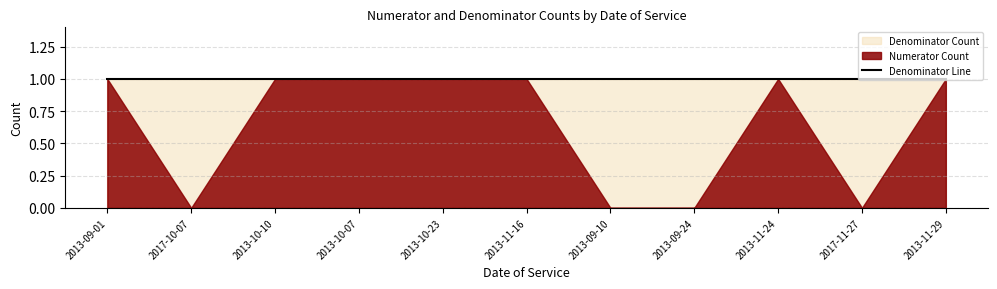

Does the chart display data point markers on the line(s)?

No